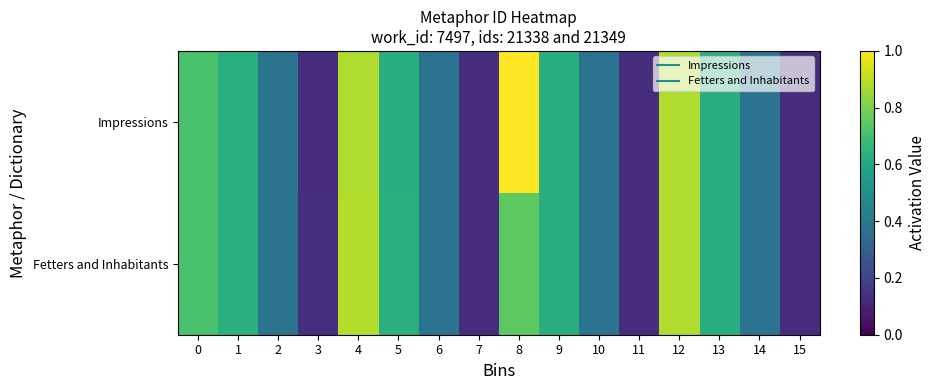

What is the minimum value shown in the chart?

0.1